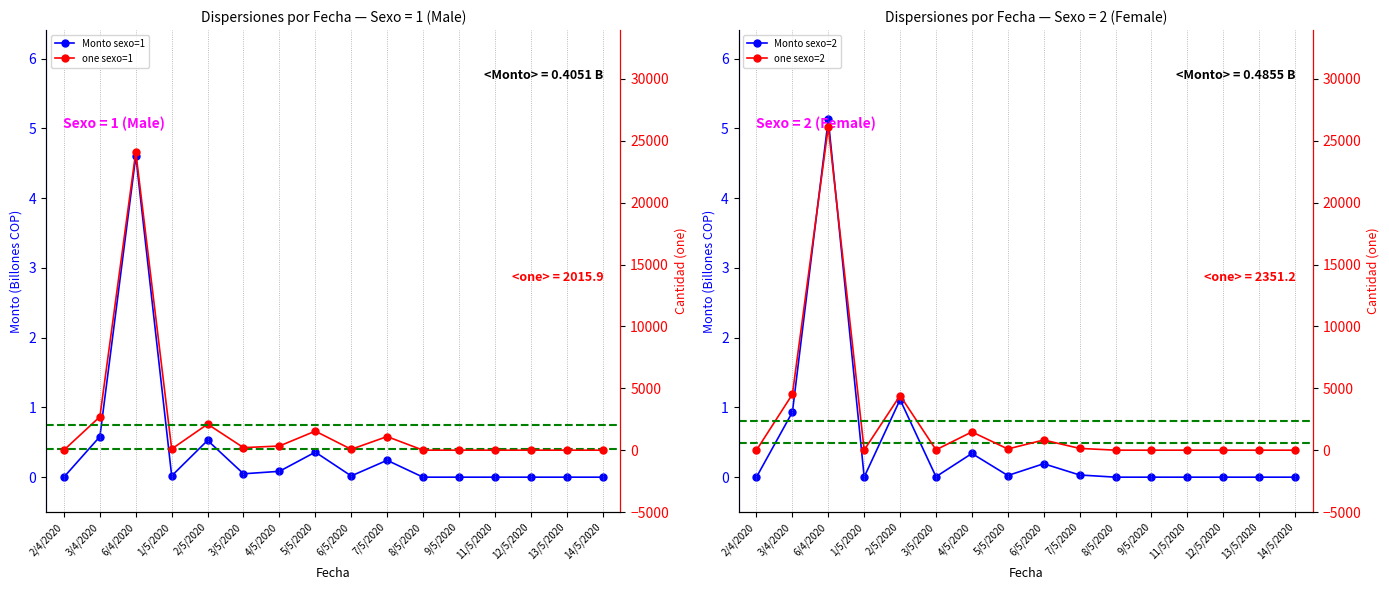

How many interior local peaks does the Monto sexo=2 series have?

4